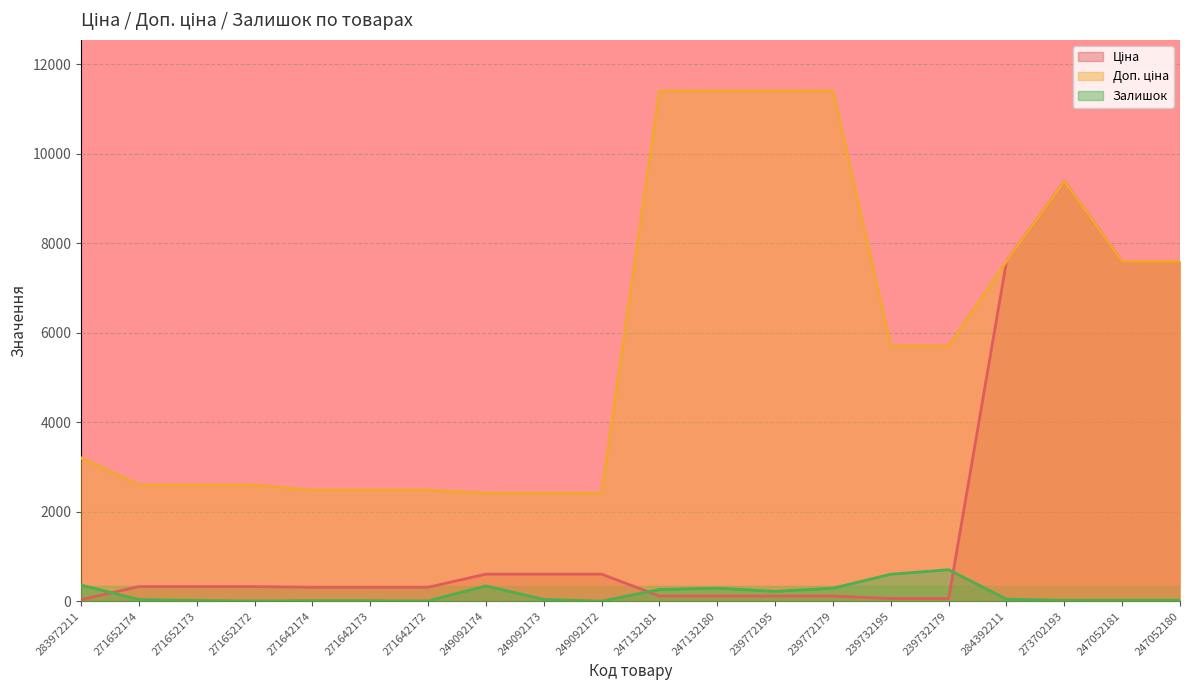

What is the difference between the second highest and minimum values in the Залишок series?

601.0